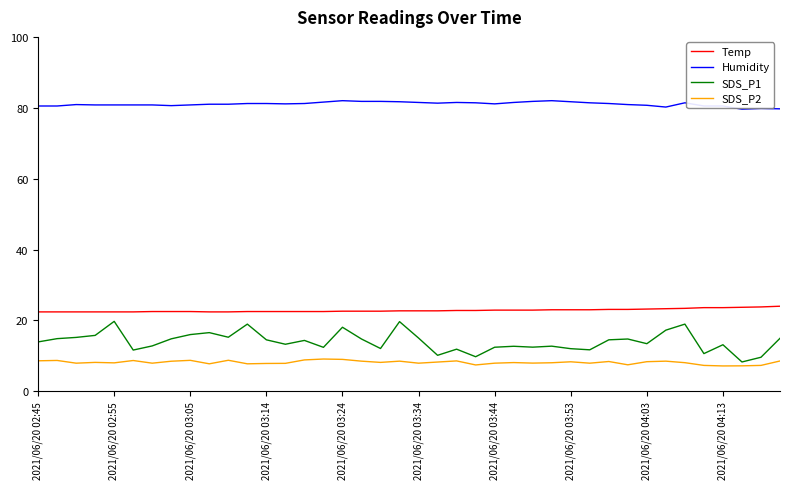

True or false: Temp and Humidity intersect in this chart.

False